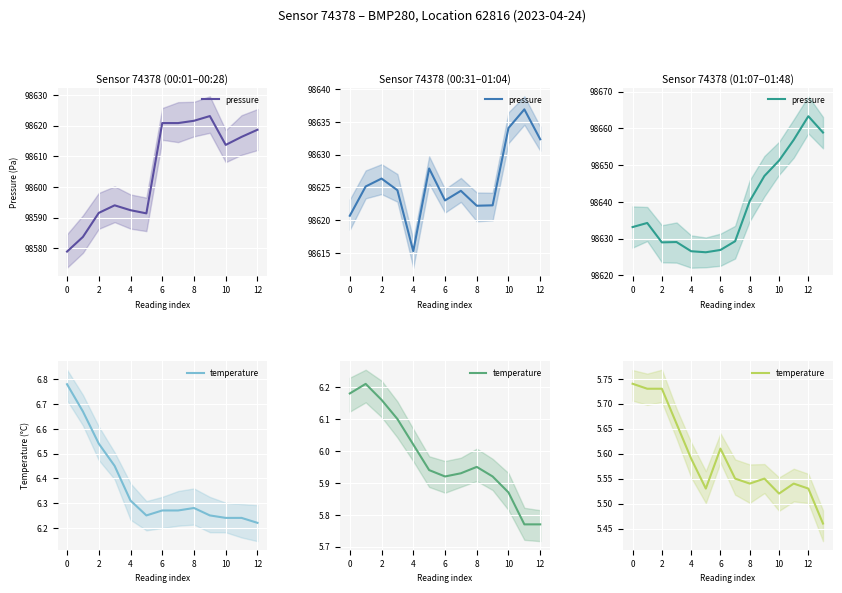

What is the difference between the second highest and second lowest values in the temperature series?

0.2